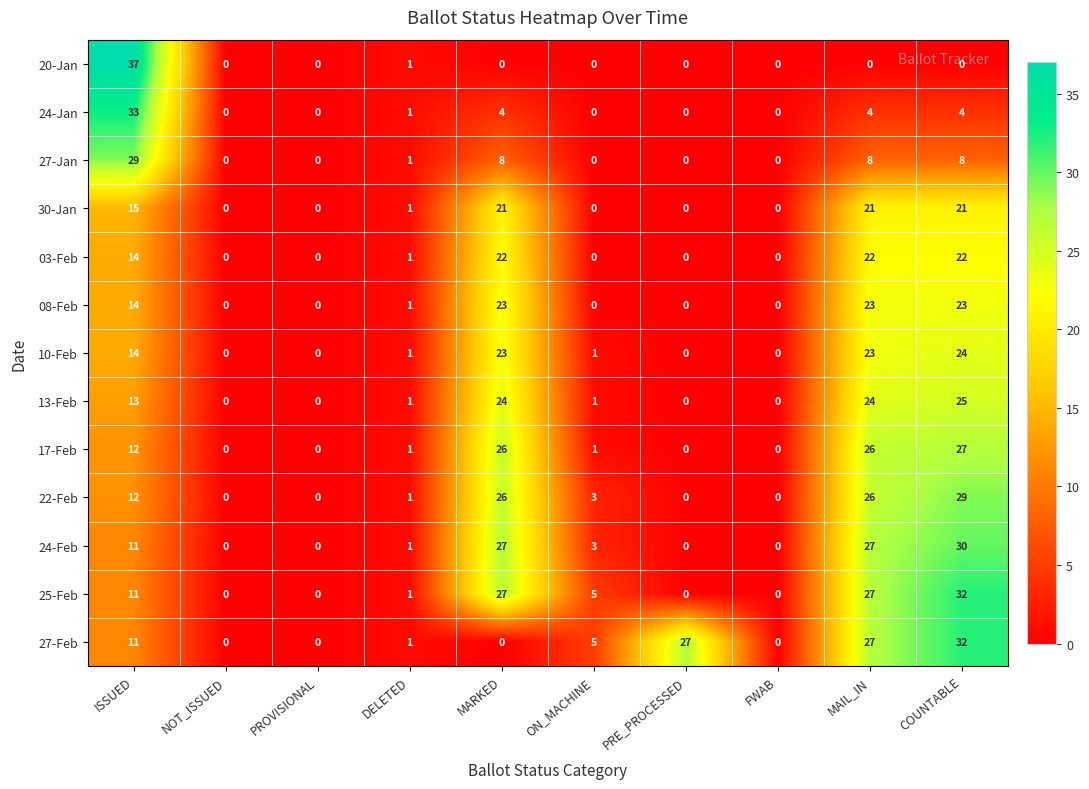

True or false: 27-Jan has a value of 20 at FWAB.

False